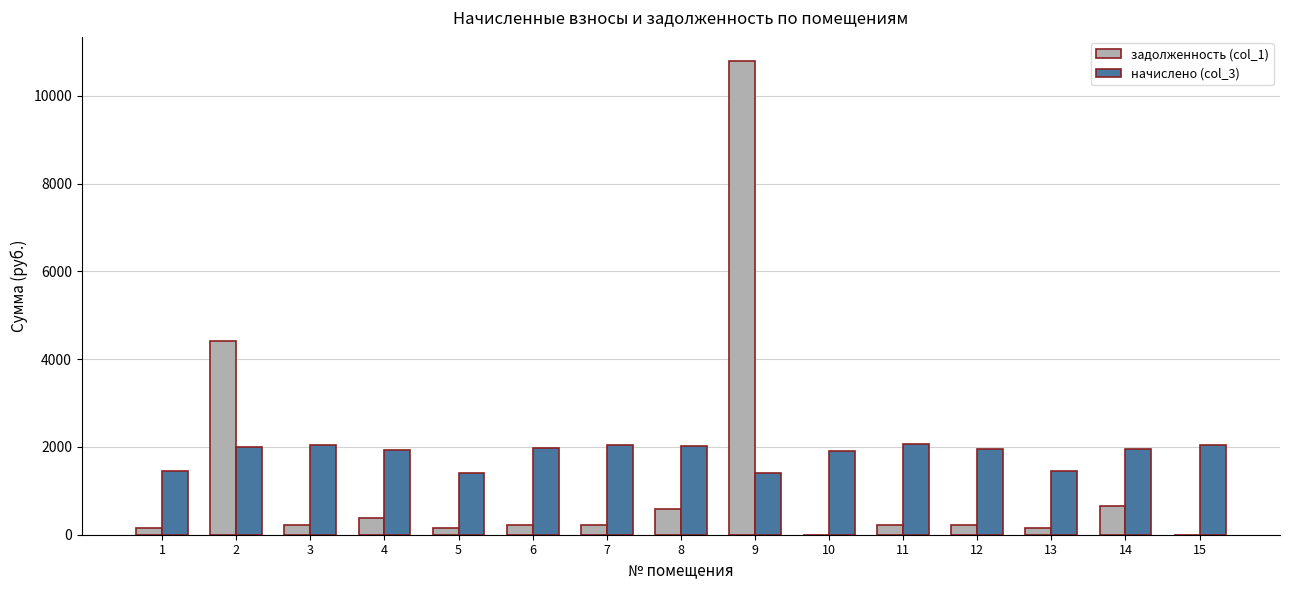

The value of начислено (col_3) at 11 is 709.3. True or false?

False